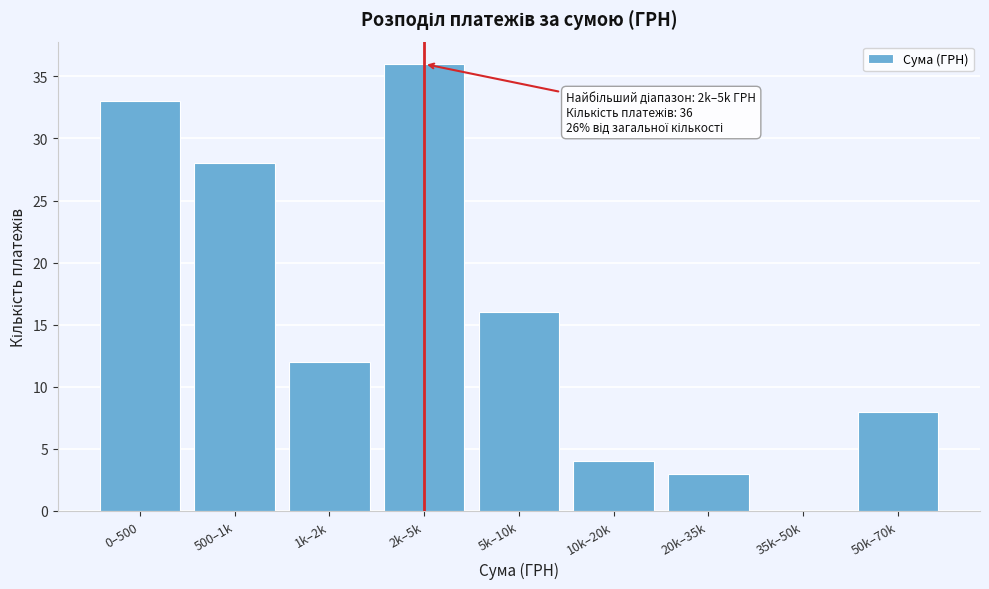

Reading left to right, what are all the values shown in this chart?

0–500=33	500–1k=28	1k–2k=12	2k–5k=36	5k–10k=16	10k–20k=4	20k–35k=3	35k–50k=0	50k–70k=8